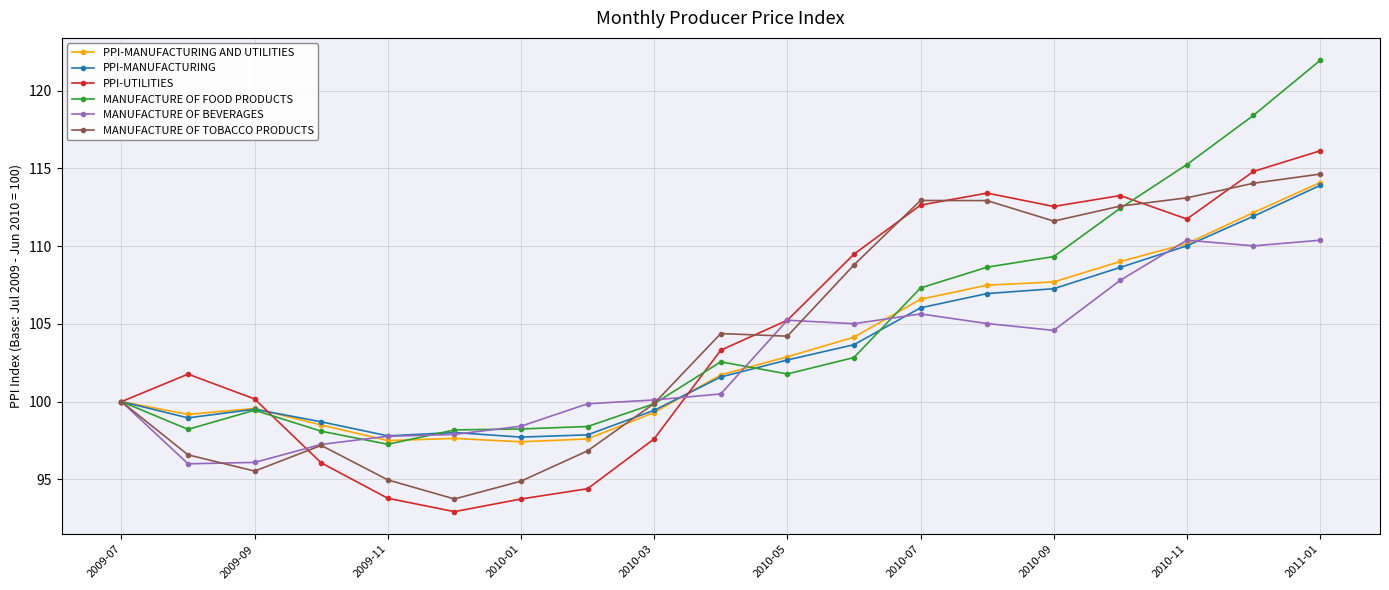

What is the minimum value for PPI-MANUFACTURING?

97.7